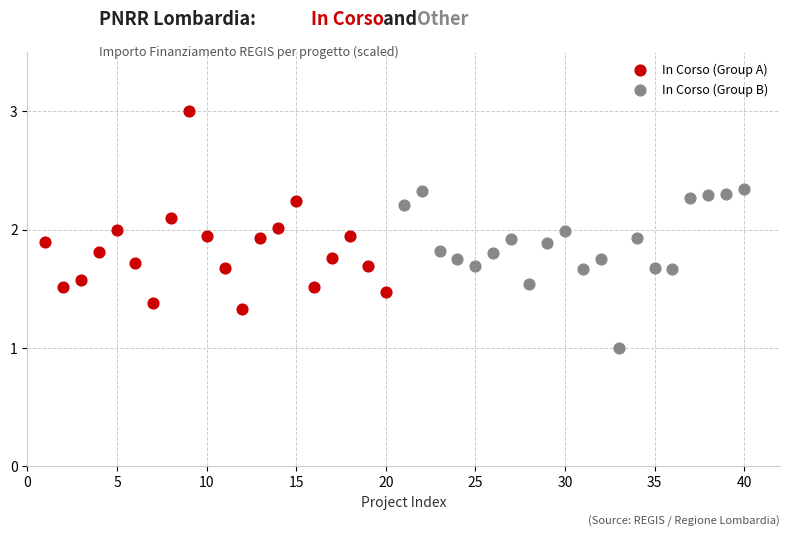

What are all the series names shown in the legend?

In Corso (Group A), In Corso (Group B)